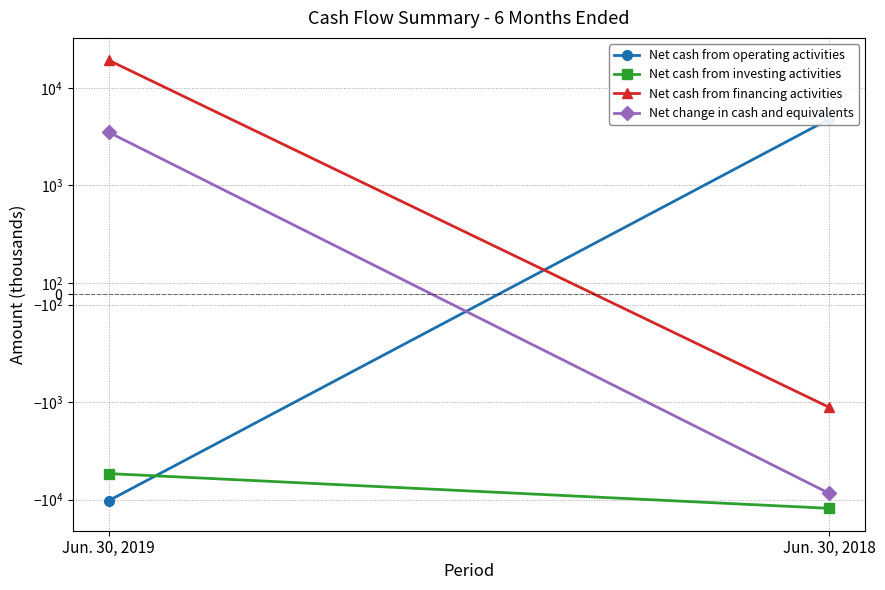

Count the Net cash from investing activities values in the range -12268 to -5404.

2